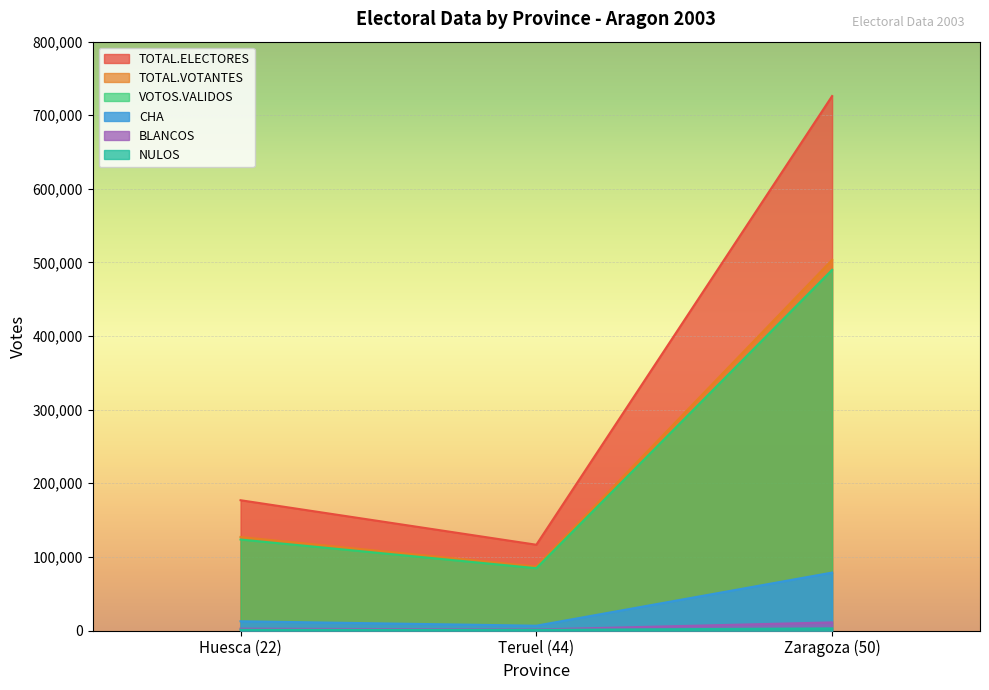

What is the sum of all BLANCOS values?

14874